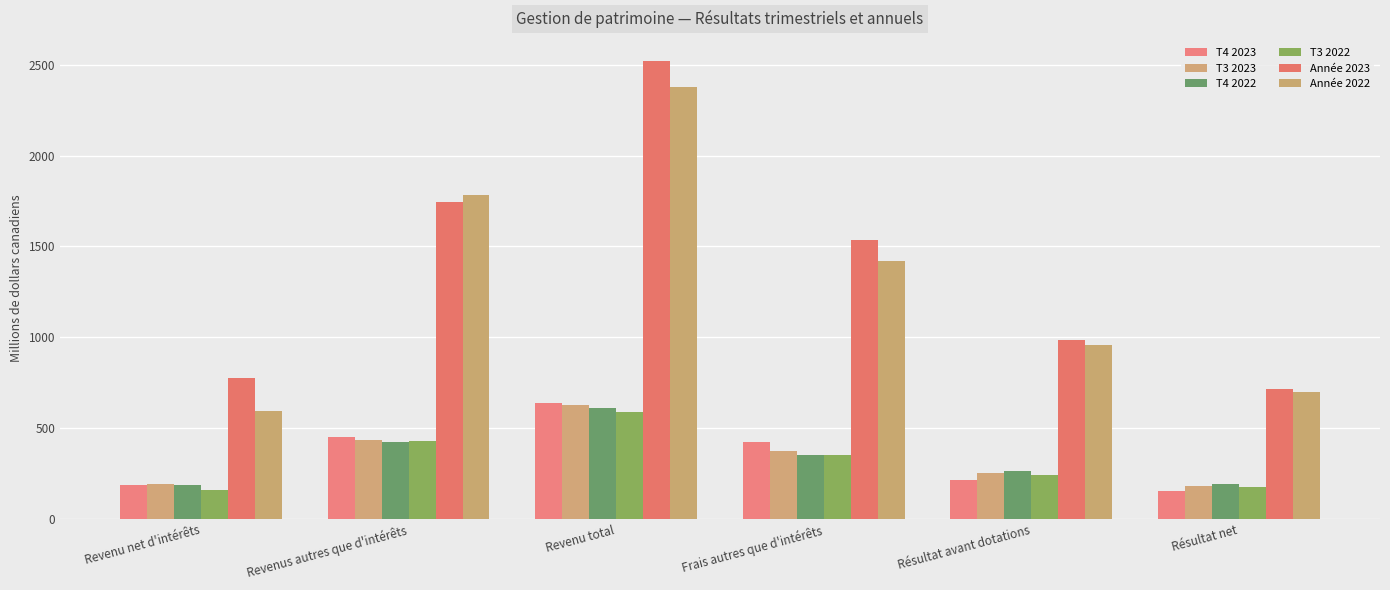

At which category is the sum across all series the highest?

Revenu total